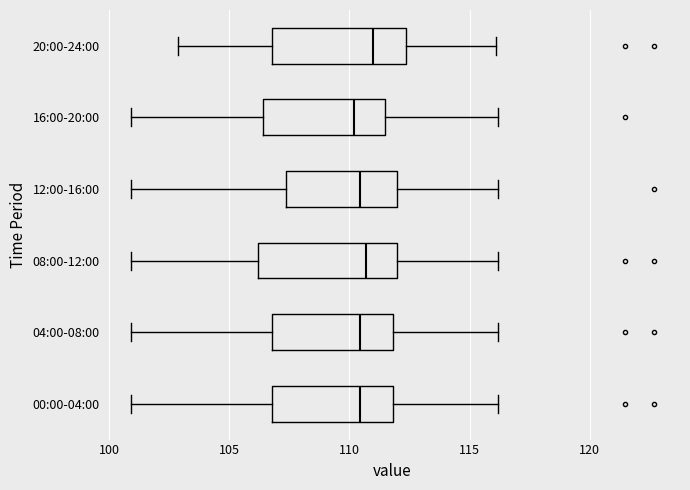

Reading bottom to top, read every box against the x-axis: the position of its median line, the range the box covers, and the ends of its whiskers. The values are not printed on the chart, so give them approximately, as read against the axis.

00:00-04:00: median 110.5, box 107.0 to 112.0, whiskers 101.0 to 116.0
04:00-08:00: median 110.5, box 107.0 to 112.0, whiskers 101.0 to 116.0
08:00-12:00: median 110.5, box 106.0 to 112.0, whiskers 101.0 to 116.0
12:00-16:00: median 110.5, box 107.5 to 112.0, whiskers 101.0 to 116.0
16:00-20:00: median 110.0, box 106.5 to 111.5, whiskers 101.0 to 116.0
20:00-24:00: median 111.0, box 107.0 to 112.5, whiskers 103.0 to 116.0